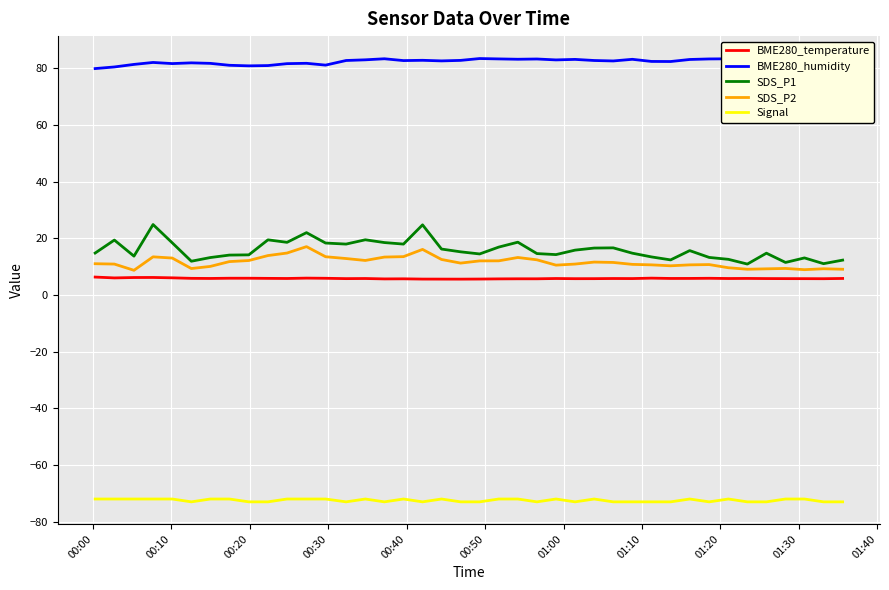

Rank the series by their maximum value, from lowest to highest.

Signal, BME280_temperature, SDS_P2, SDS_P1, BME280_humidity